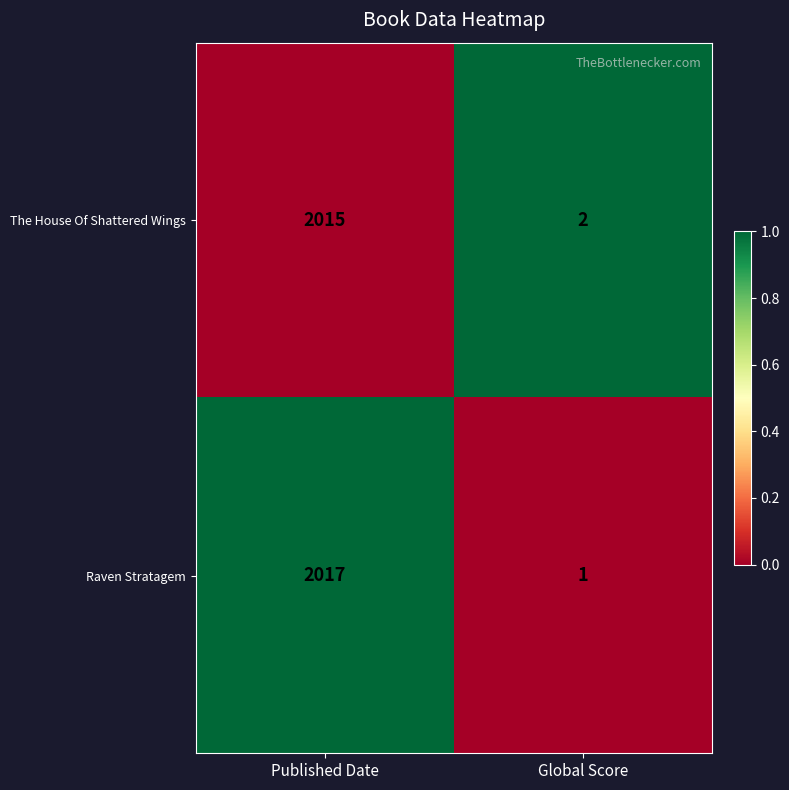

How many data points in The House Of Shattered Wings are less than 2015?

1